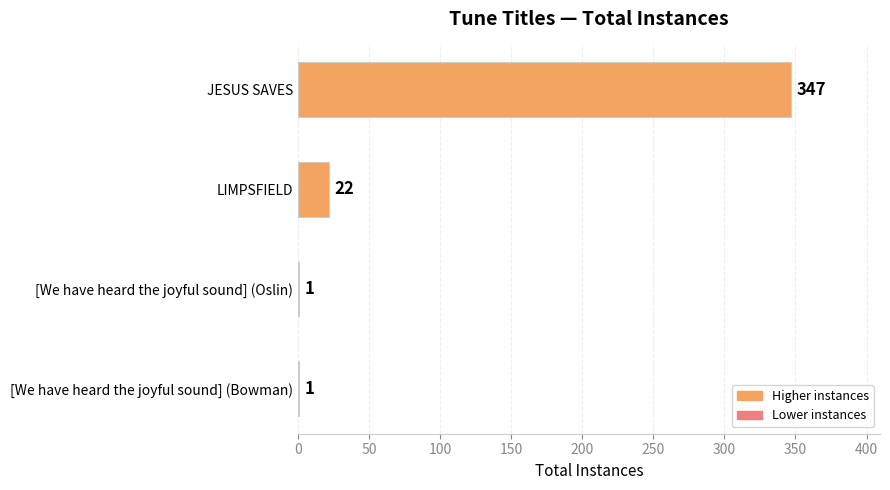

Are the bars horizontal?

Yes